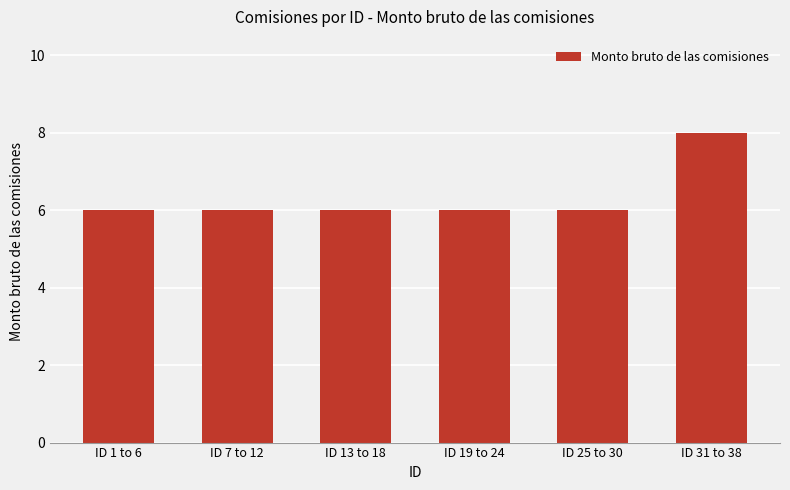

Is it true that the value at ID 7 to 12 is 2?

False